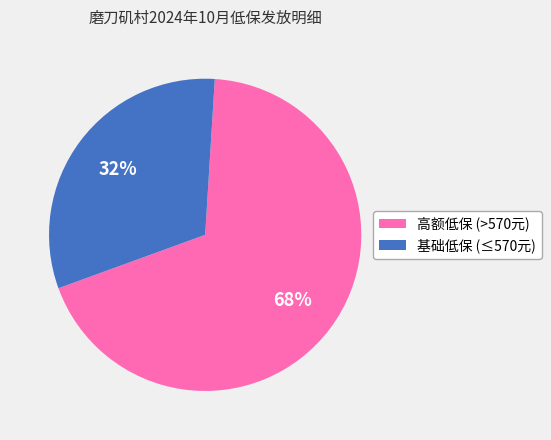

Rank the categories by value from highest to lowest.

高额低保 (>570元), 基础低保 (≤570元)